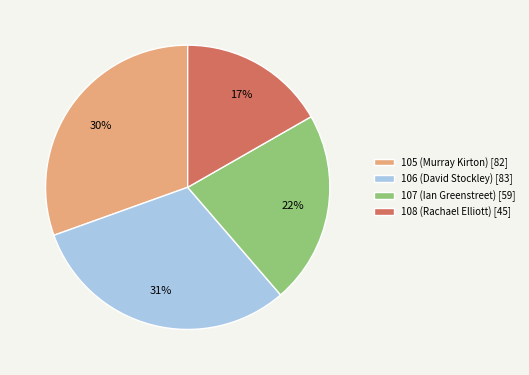

Approximately how many times larger is the value at 107 (Ian Greenstreet) compared to 108 (Rachael Elliott)?

1.3